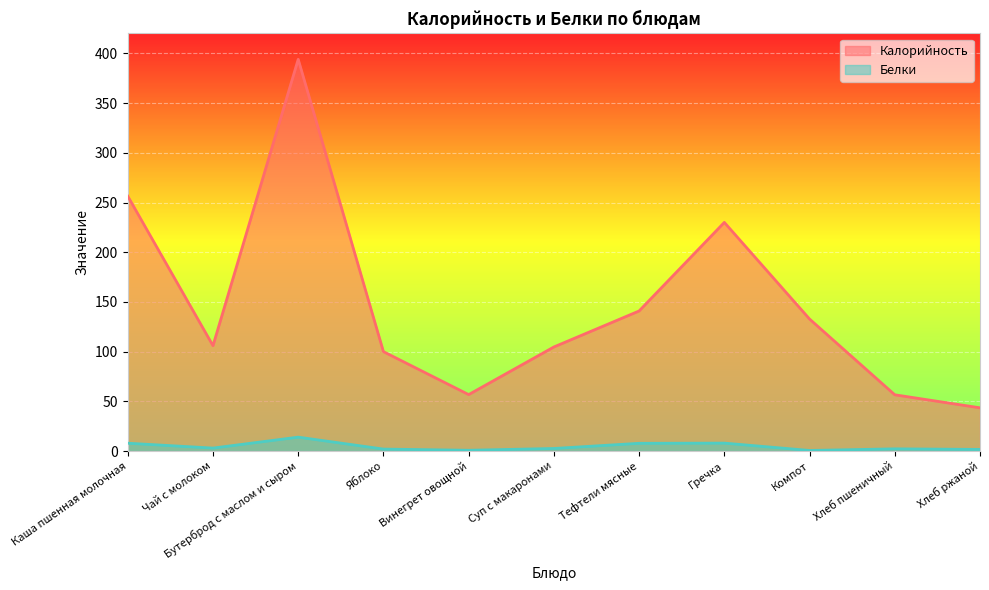

What is the difference between the highest and lowest values at Хлеб пшеничный?

54.4